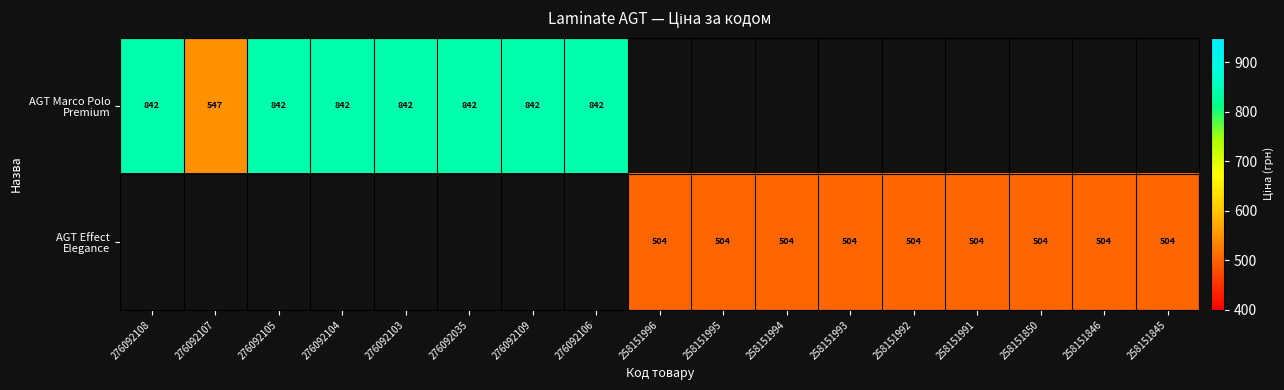

At how many categories does at least one series exceed 590?

7